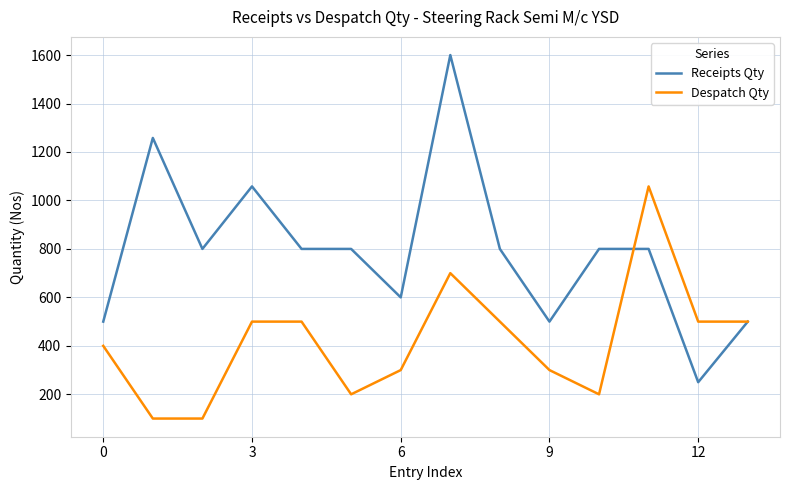

How many series are shown in this chart?

2